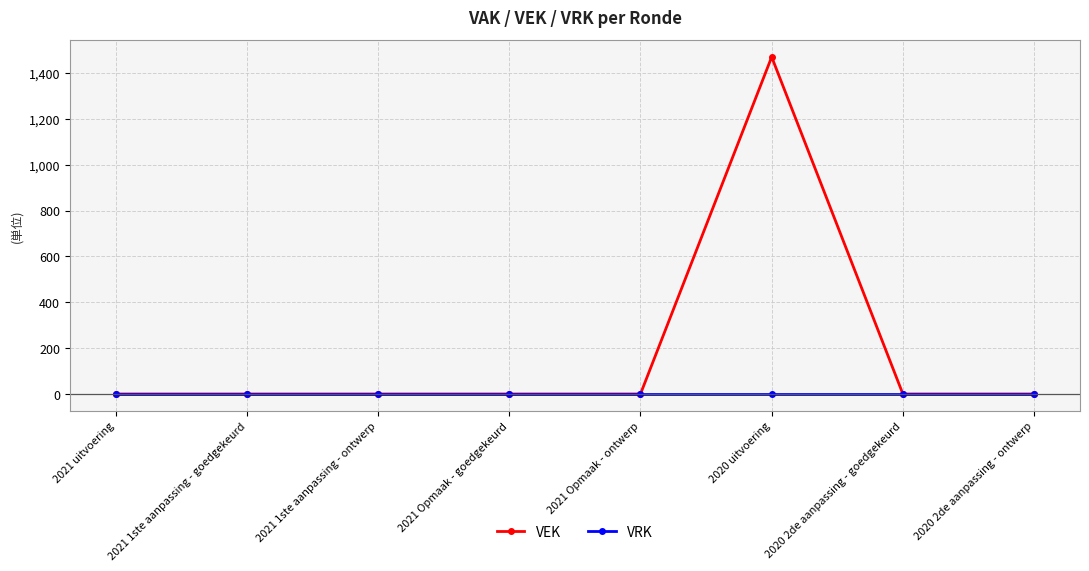

What is the sum of all VEK values?

1470